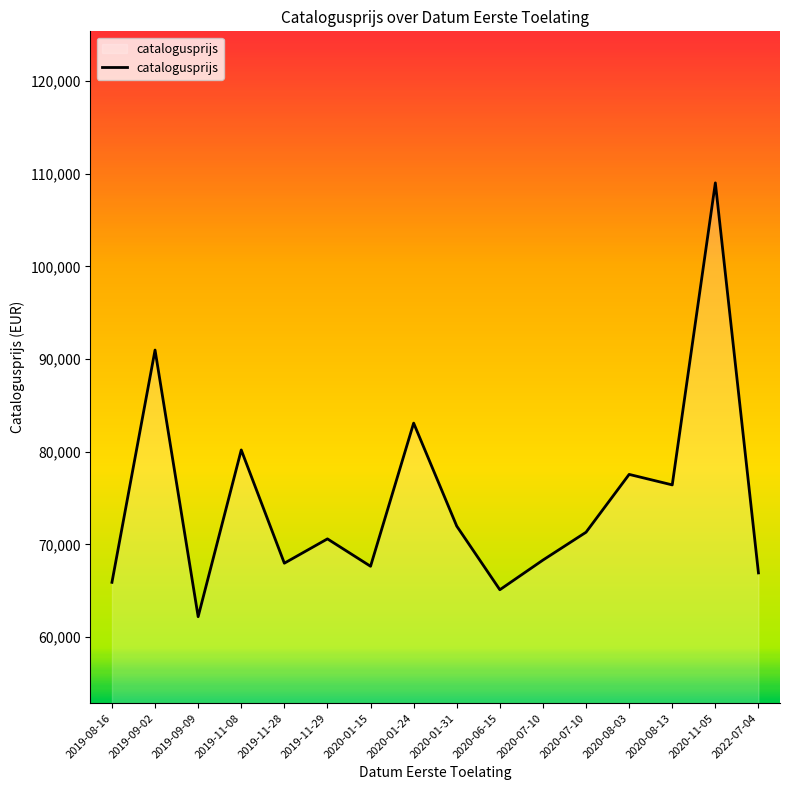

What is the value of the 10th point from the left?

65103